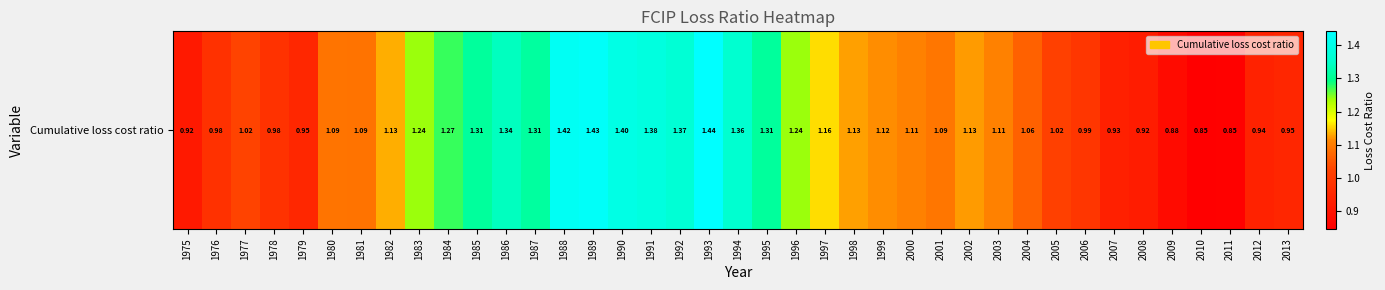

List the labels in order of value, smallest first.

2010, 2011, 2009, 1975, 2008, 2007, 2012, 2013, 1979, 1976, 1978, 2006, 2005, 1977, 2004, 1981, 1980, 2001, 2003, 2000, 1999, 2002, 1998, 1982, 1997, 1983, 1996, 1984, 1985, 1995, 1987, 1986, 1994, 1992, 1991, 1990, 1988, 1989, 1993